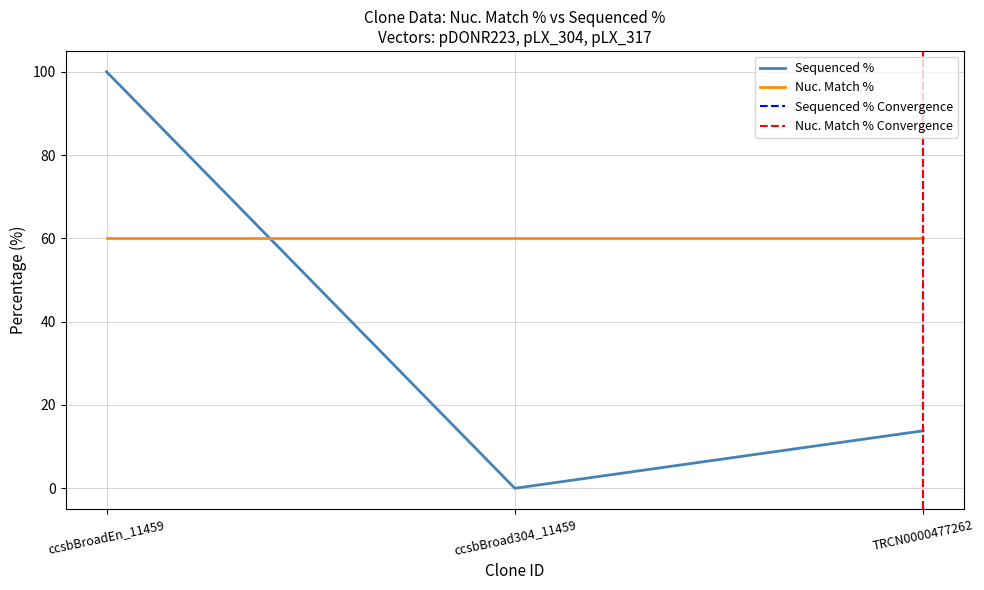

The value at ccsbBroadEn_11459 is 100.0. True or false?

True